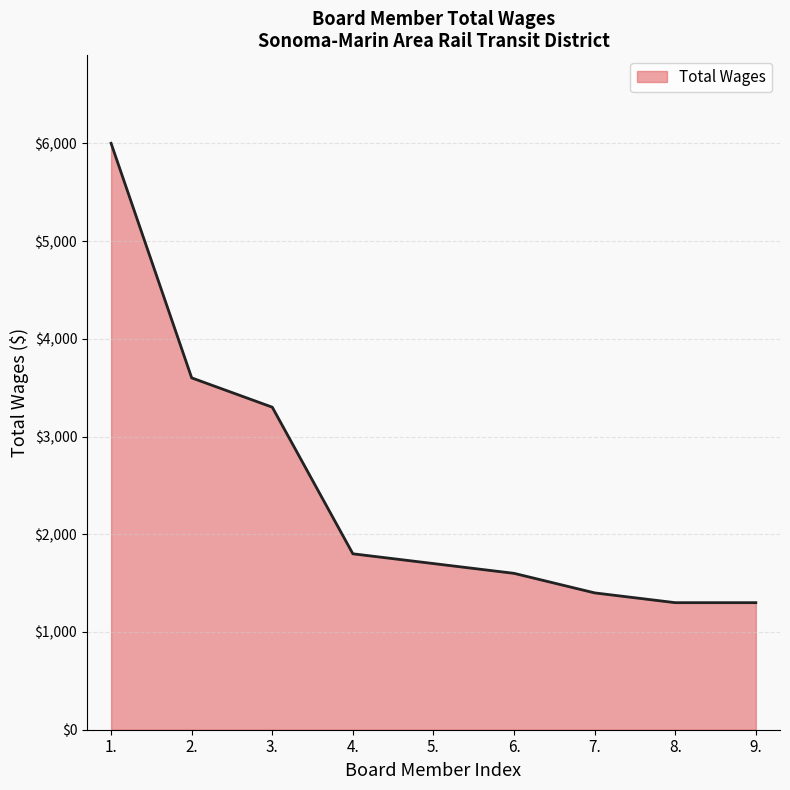

Where is the data nearest to the value 3650?

2.